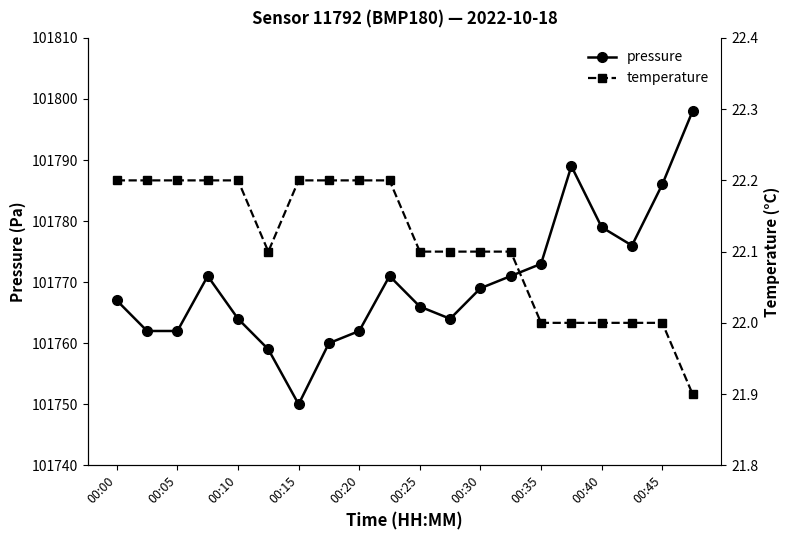

True or false: temperature has more than 0 interior local peaks.

False